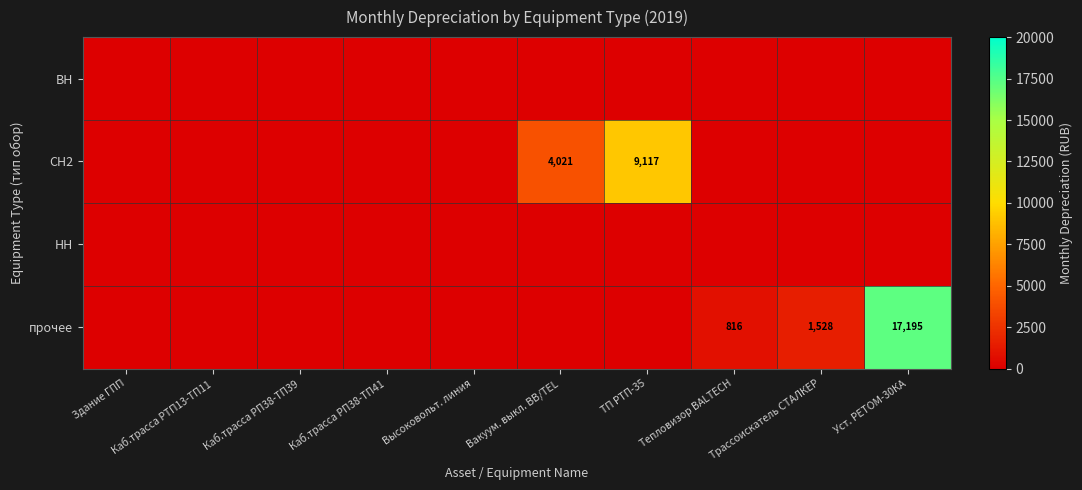

How many data points in прочее are above 0?

3